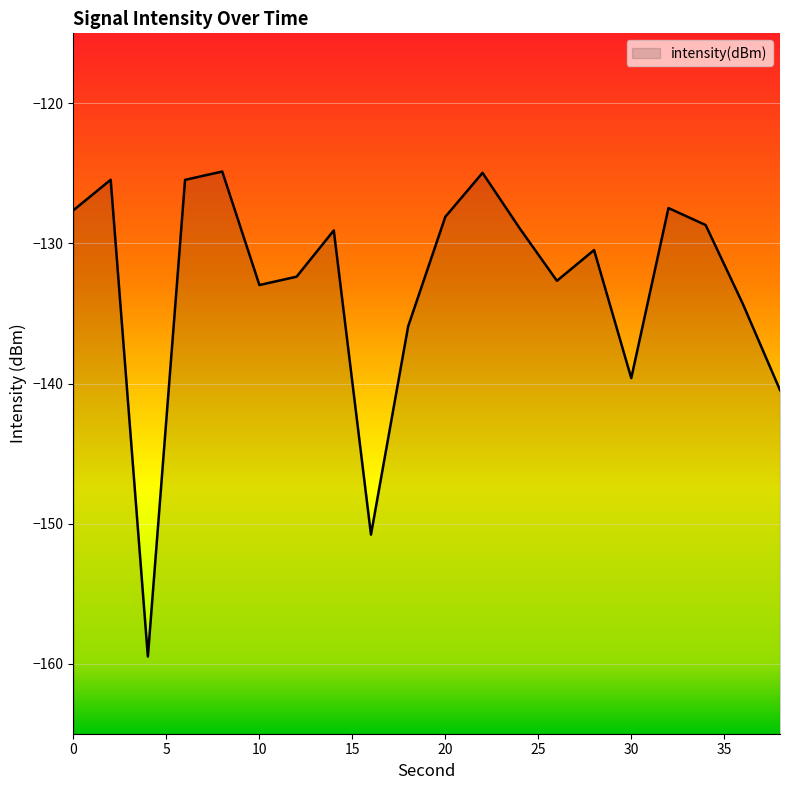

Rank the categories by value from lowest to highest.

4, 16, 38, 30, 18, 36, 10, 26, 12, 28, 14, 24, 34, 20, 0, 32, 6, 2, 22, 8